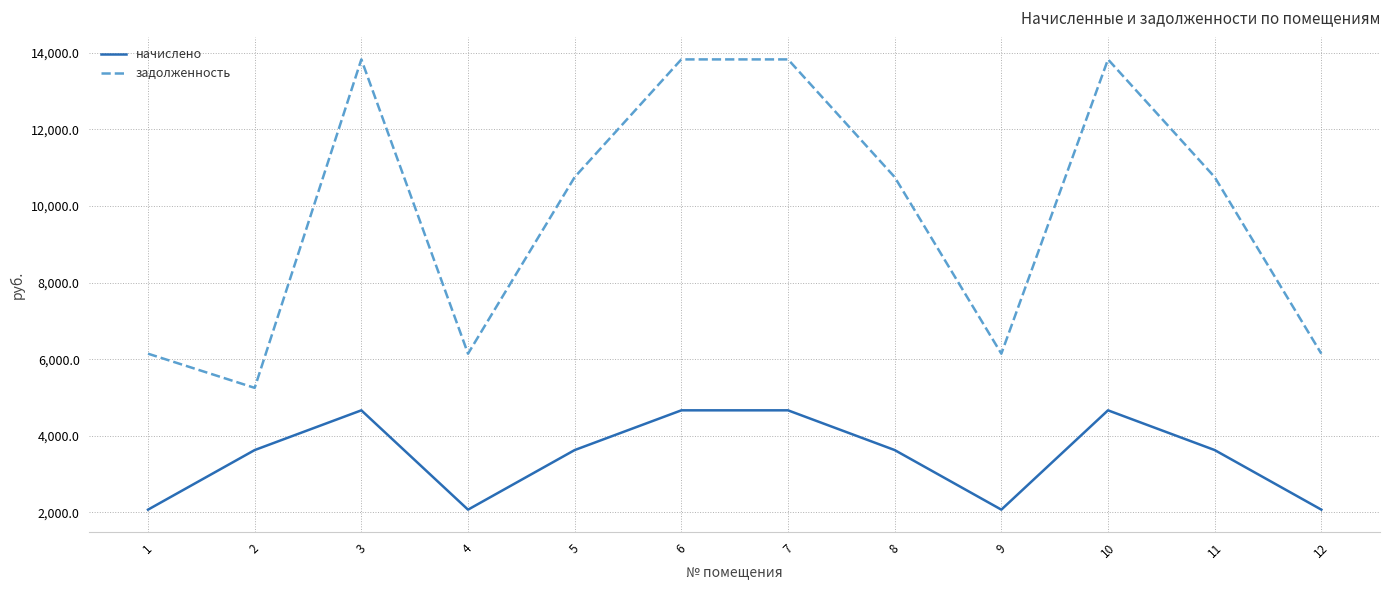

How many categories are shown in the chart?

12